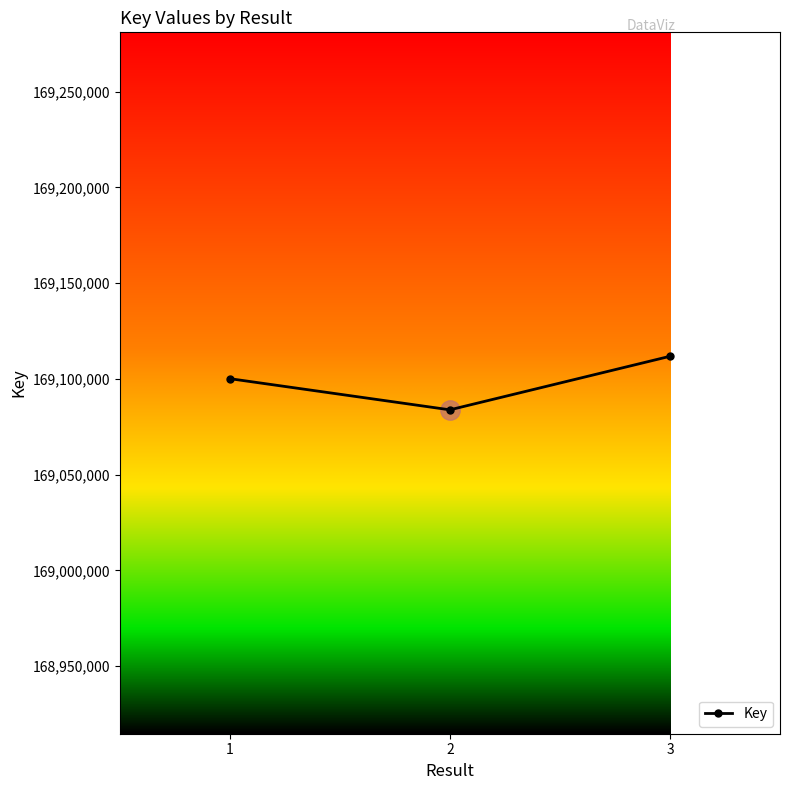

List the labels in order of value, largest first.

3, 1, 2